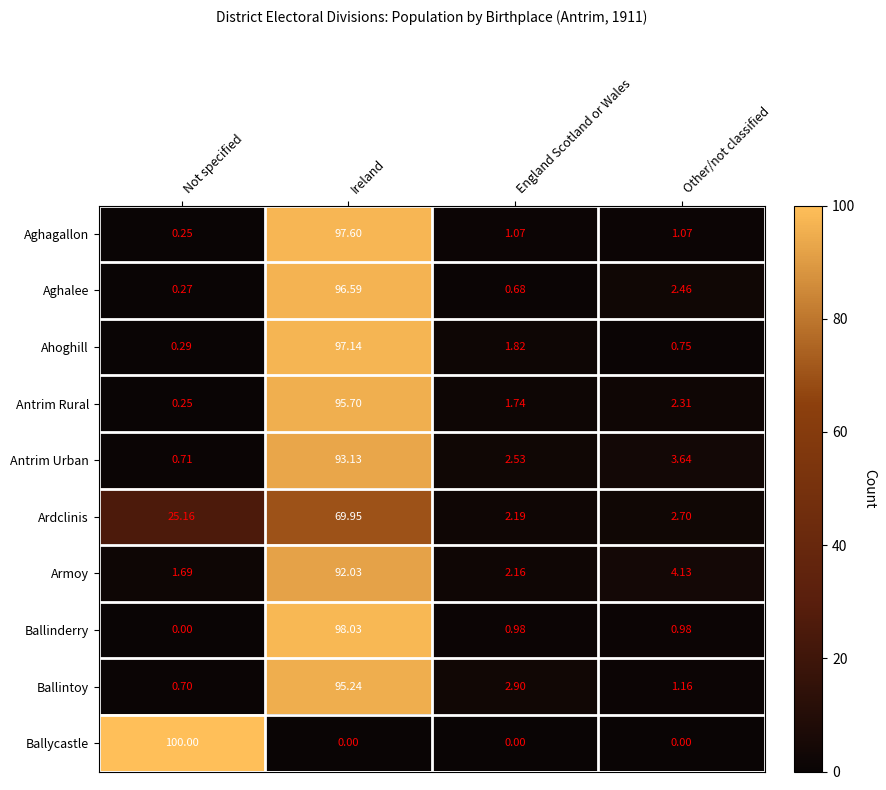

At which category is the sum across all series the highest?

Ireland